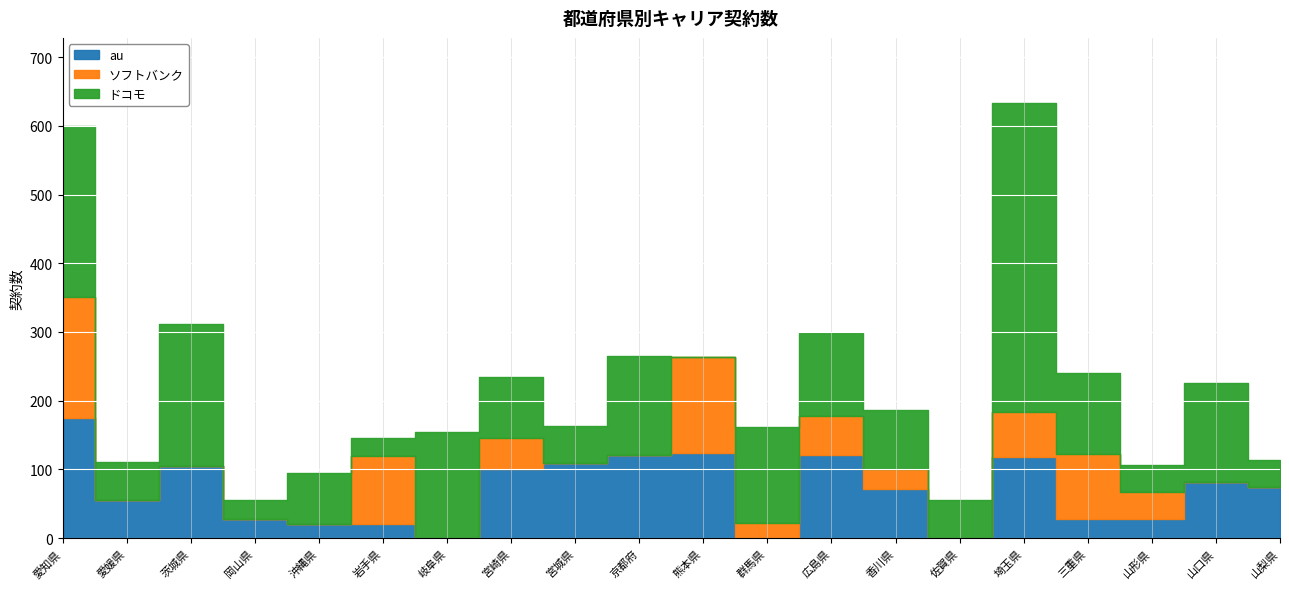

In ドコモ, how many points are higher than both neighbors (excluding endpoints)?

7